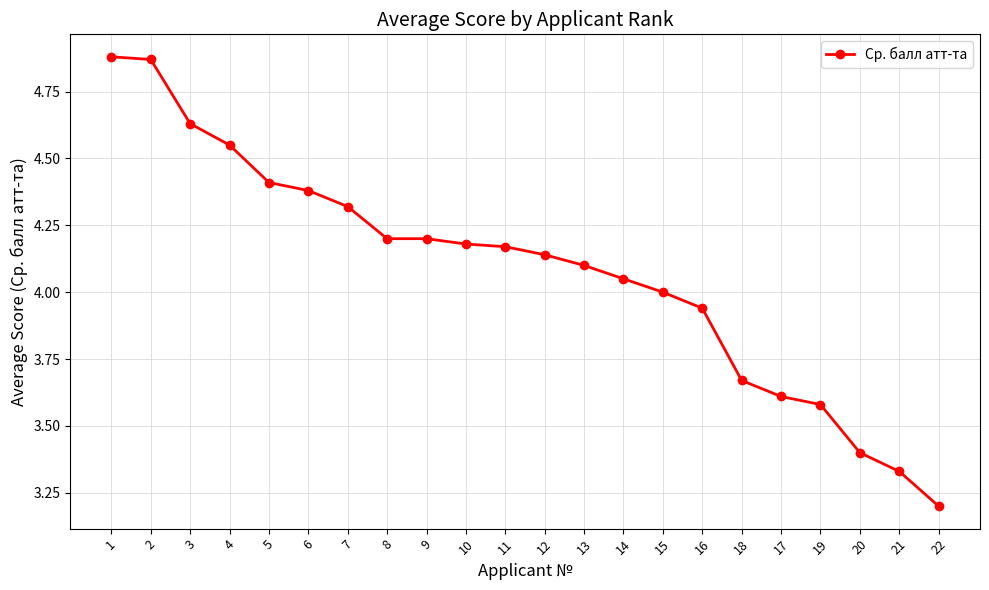

What is the label of the 5th point from the left?

5